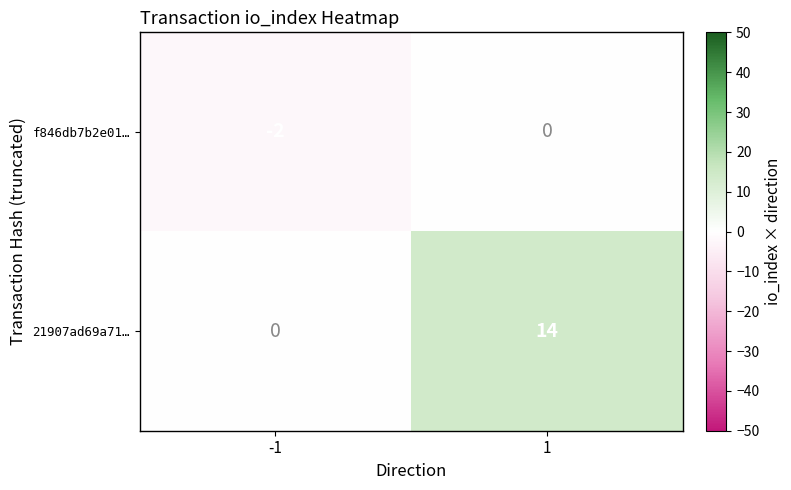

What is the sum of the 21907ad69a71… values at -1 and 1?

14